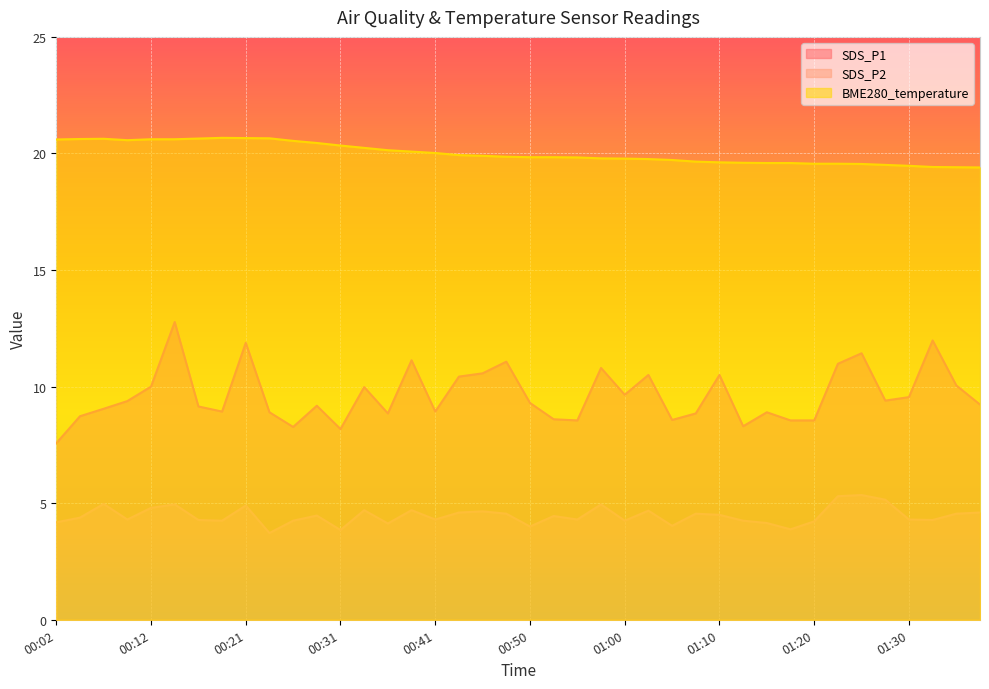

Which label corresponds to the largest value in the chart?

00:19